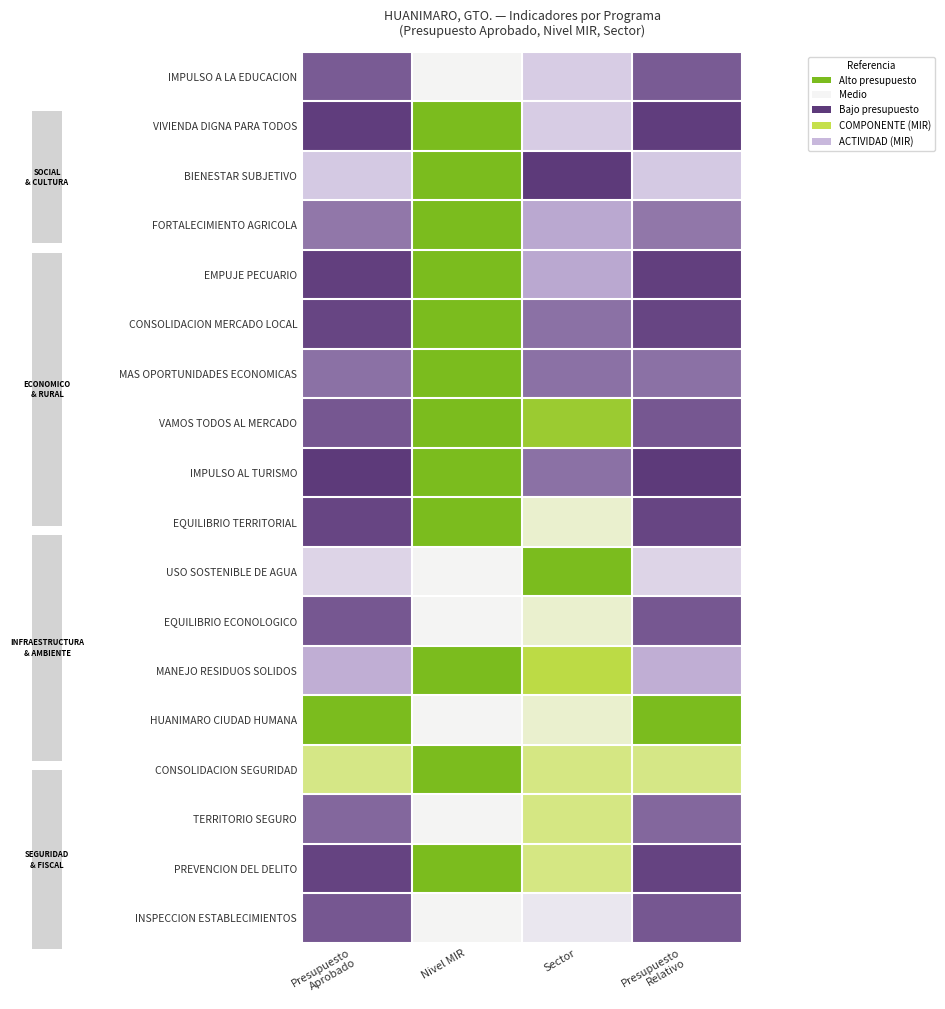

At which category does the chart reach its minimum across all series?

Sector